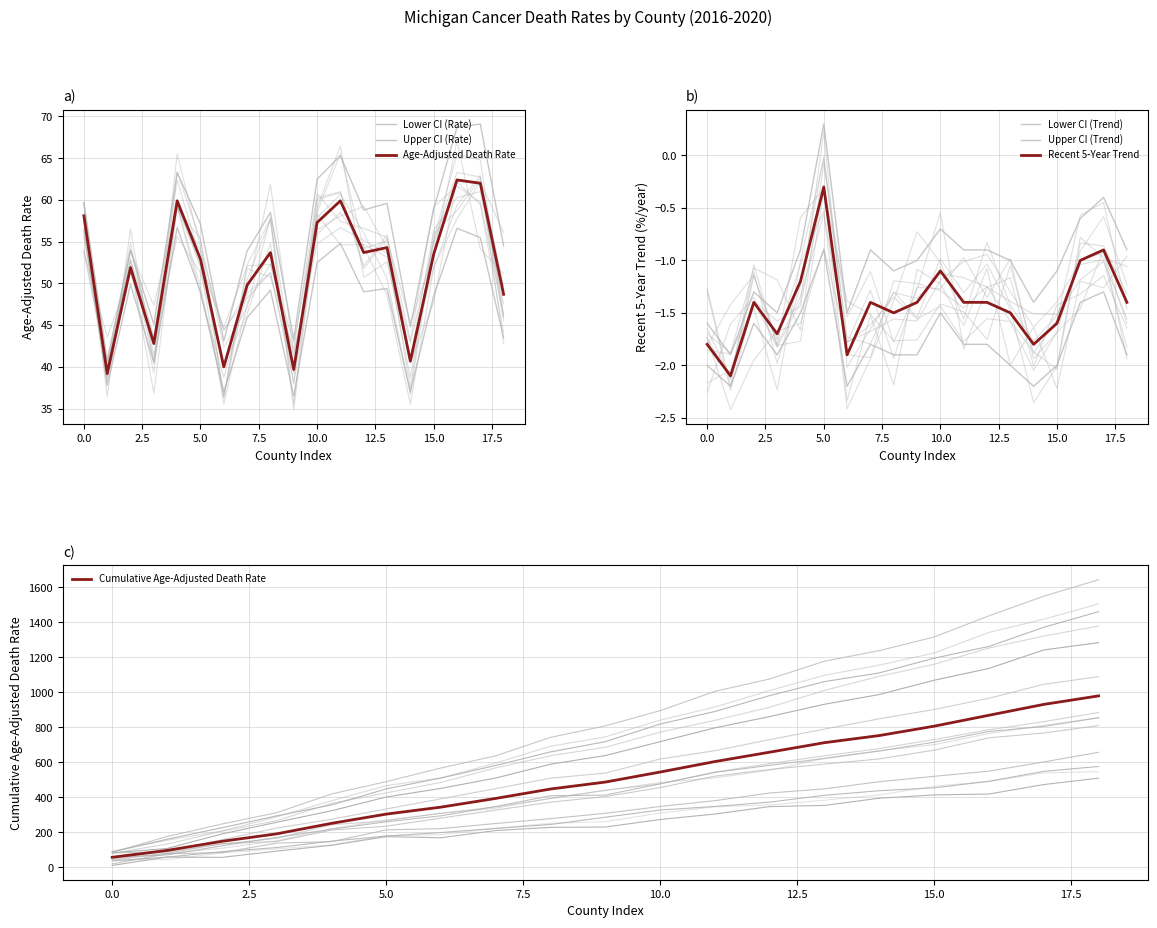

List the series in order of their peak value, highest first.

Upper CI (Rate), Age-Adjusted Death Rate, Lower CI (Rate), Upper CI (Trend), Recent 5-Year Trend, Lower CI (Trend)